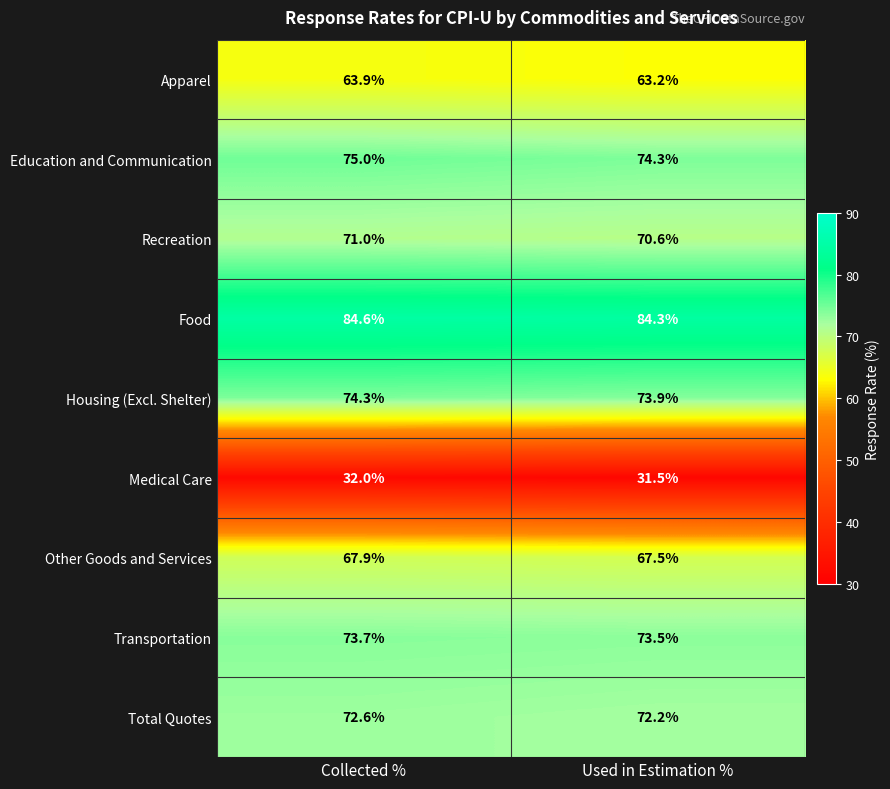

Which category has the highest value across all series?

Collected %